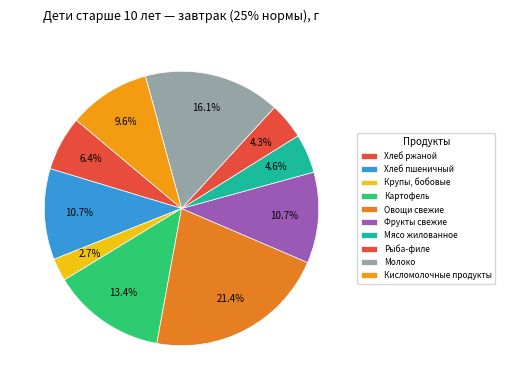

How many slices are in this pie chart?

10